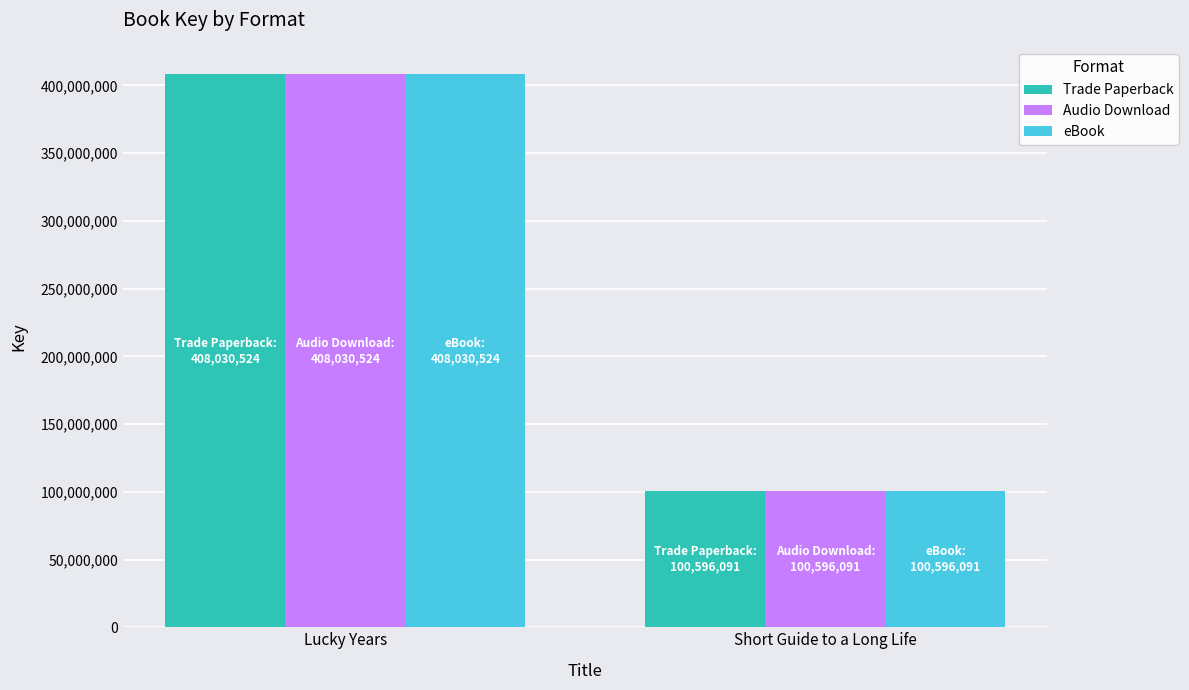

List the labels in order of Audio Download value, largest first.

Lucky Years, Short Guide to a Long Life